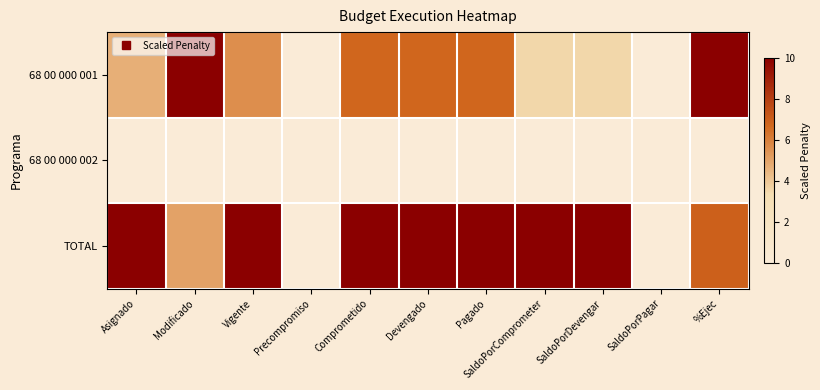

Which category has the lowest value across all series?

Precompromiso